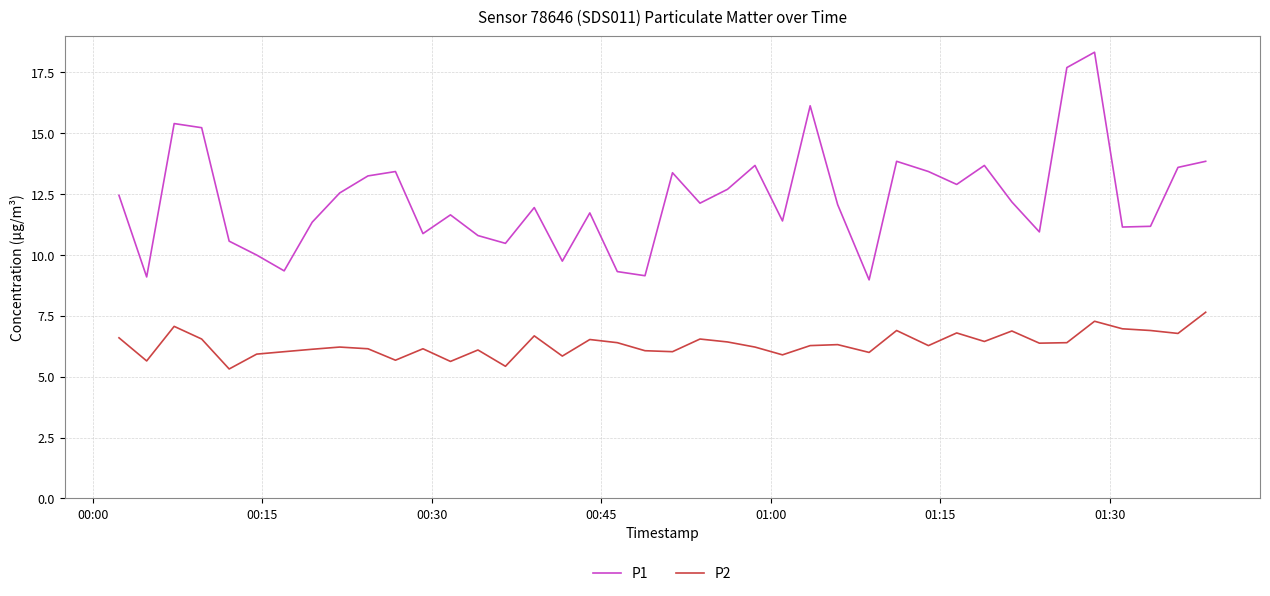

What is the maximum value for P2?

7.7